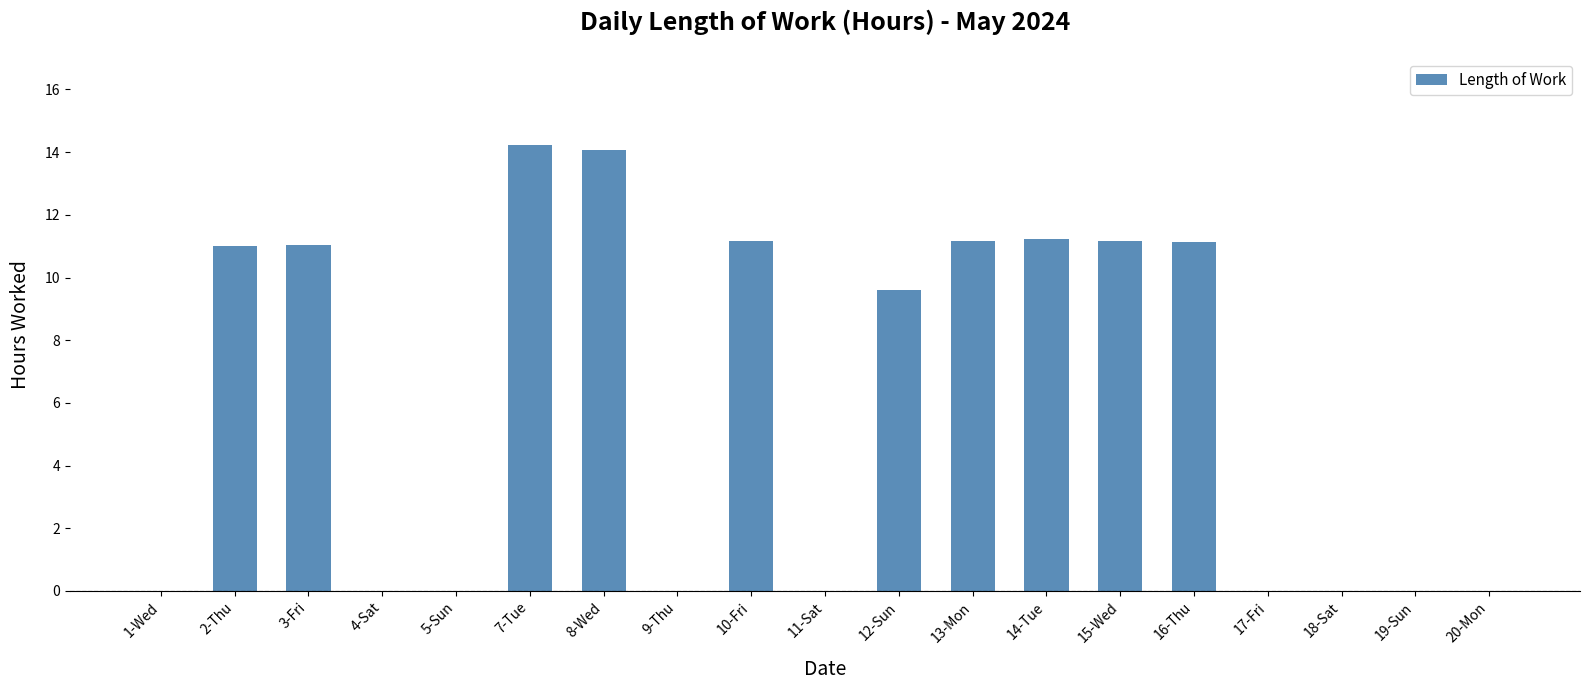

Where is the data nearest to the value 7?

12-Sun